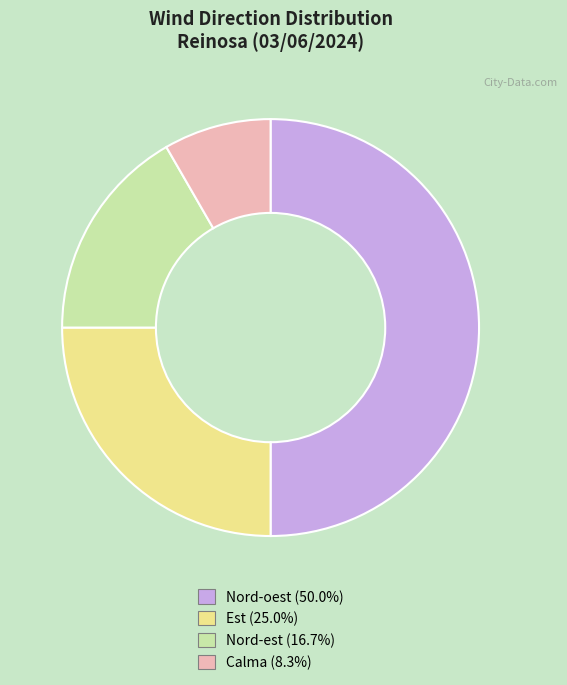

Does Nord-est (16.7%) account for over 50% of the chart?

No